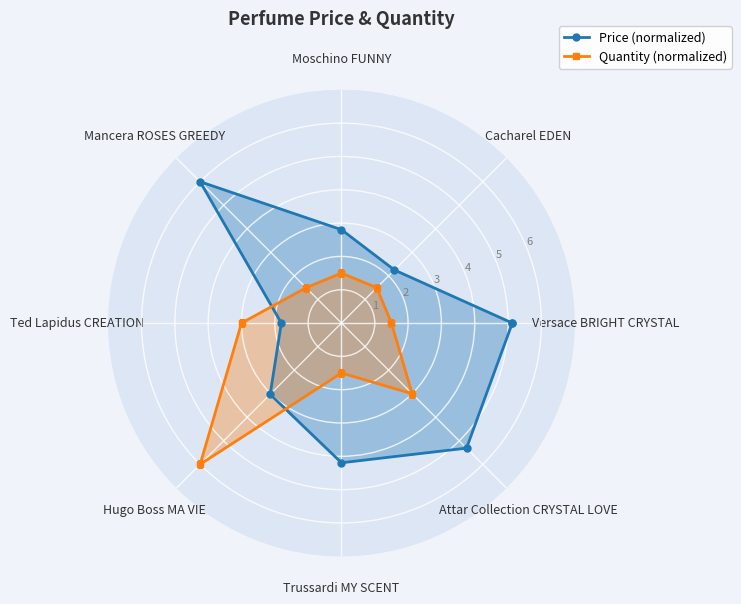

True or false: Price (normalized) and Quantity (normalized) cross at least once.

True